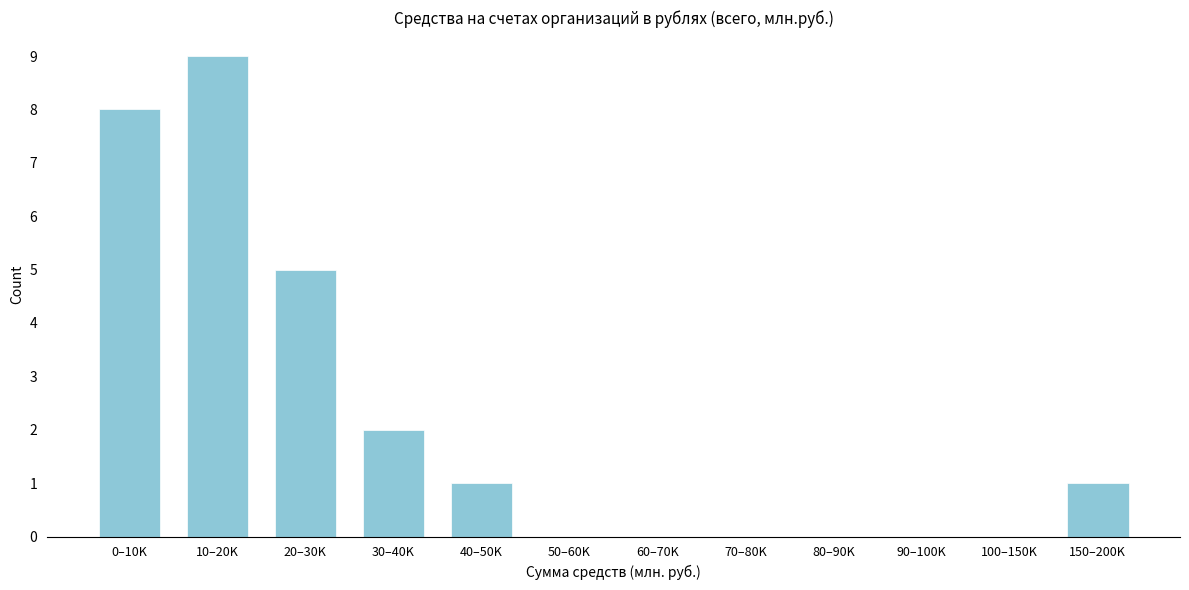

Reading right to left, transcribe all the data shown in this chart.

150–200K=1	100–150K=0	90–100K=0	80–90K=0	70–80K=0	60–70K=0	50–60K=0	40–50K=1	30–40K=2	20–30K=5	10–20K=9	0–10K=8